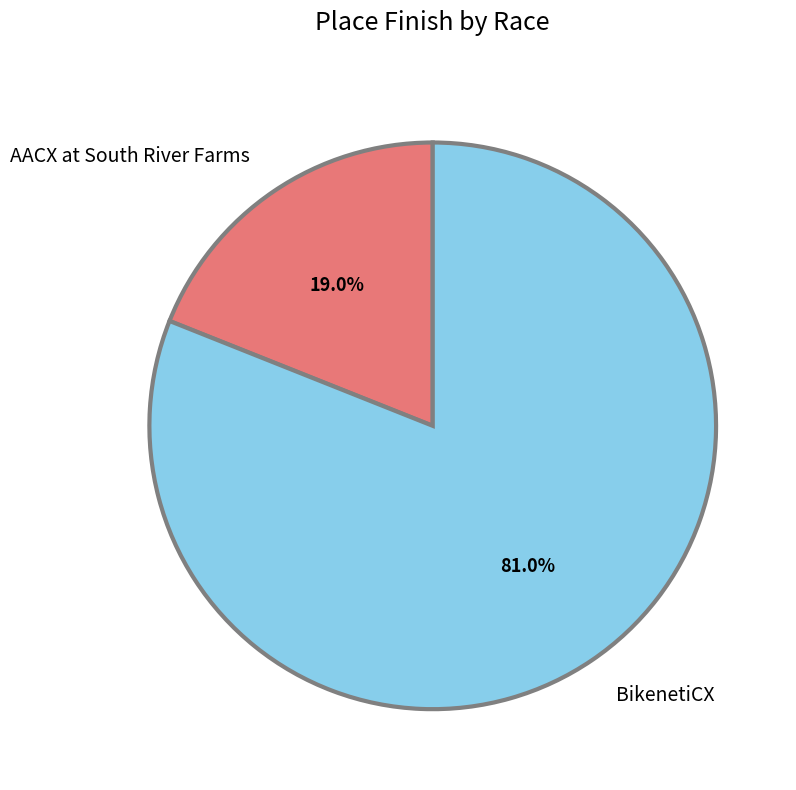

Rank the categories by value from lowest to highest.

AACX at South River Farms, BikenetiCX